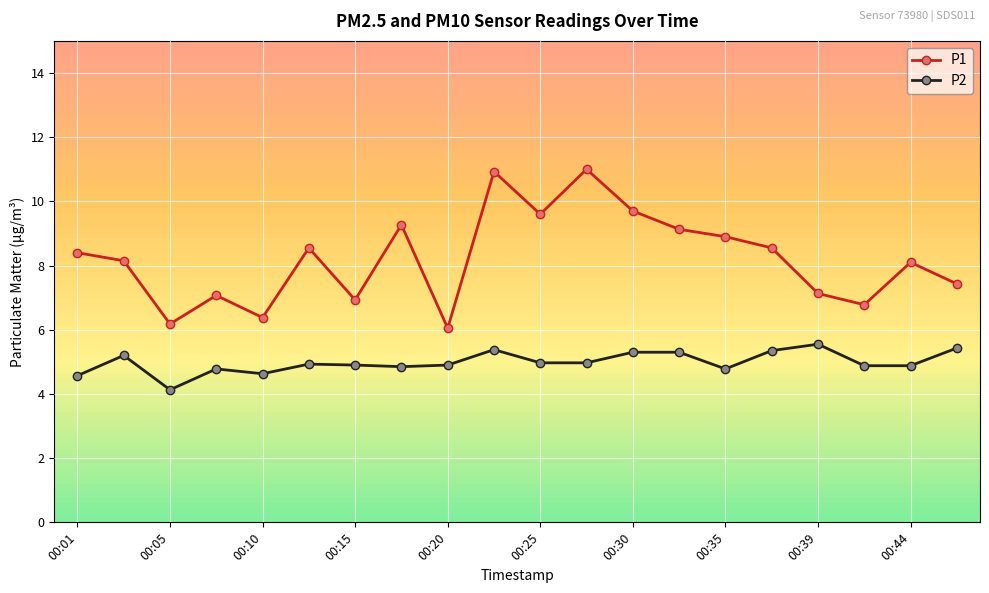

How many interior local peaks does the P1 series have?

6